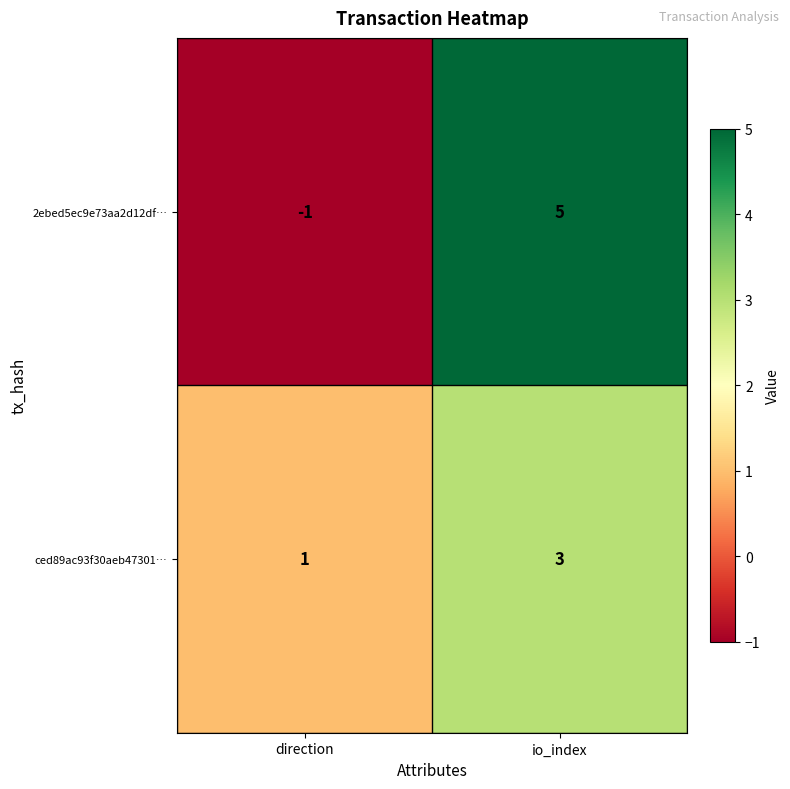

What is the difference between the highest and lowest values at io_index?

2